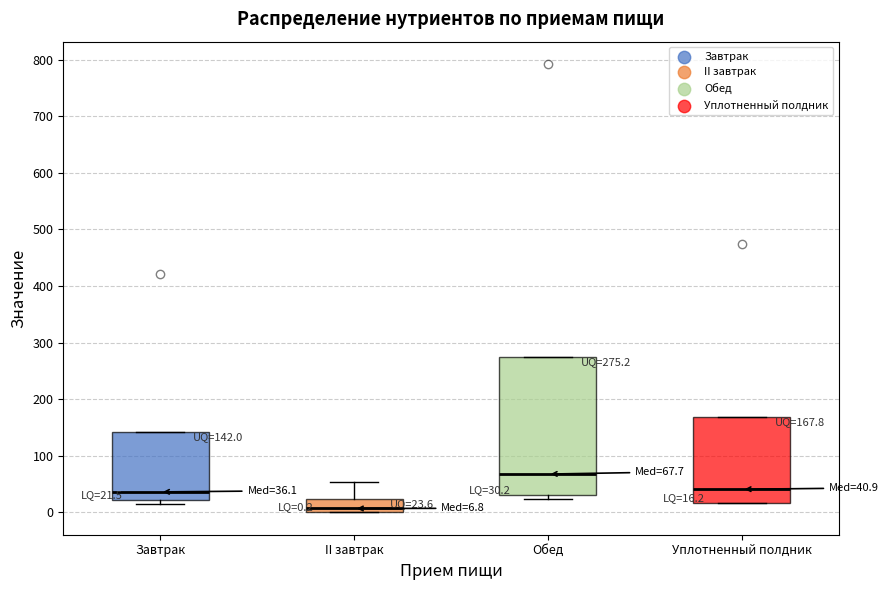

Which box's median line is the highest?

Обед